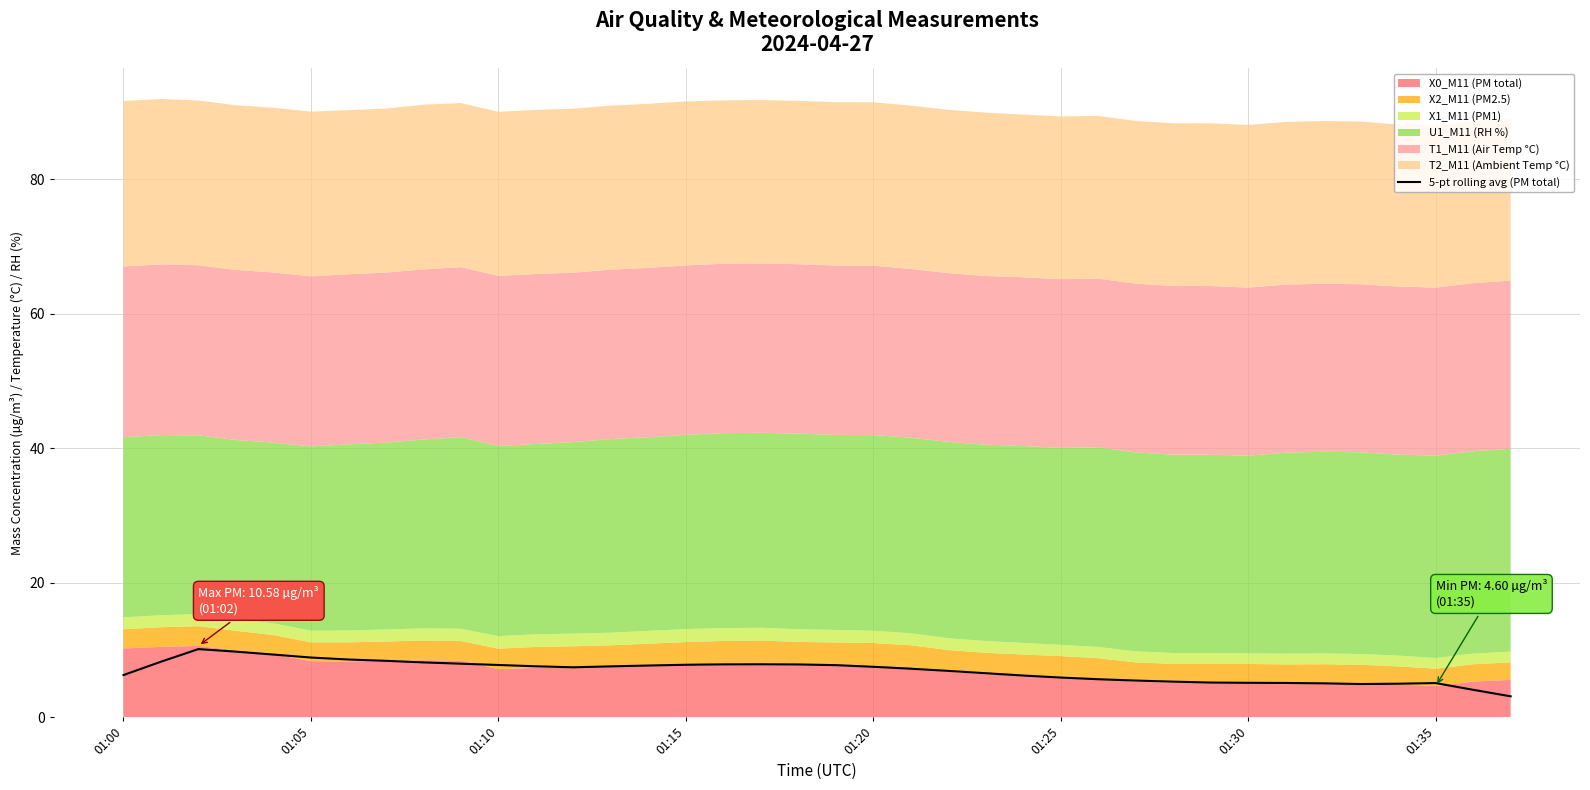

How many points are lower than both their immediate neighbors (excluding endpoints)?

2